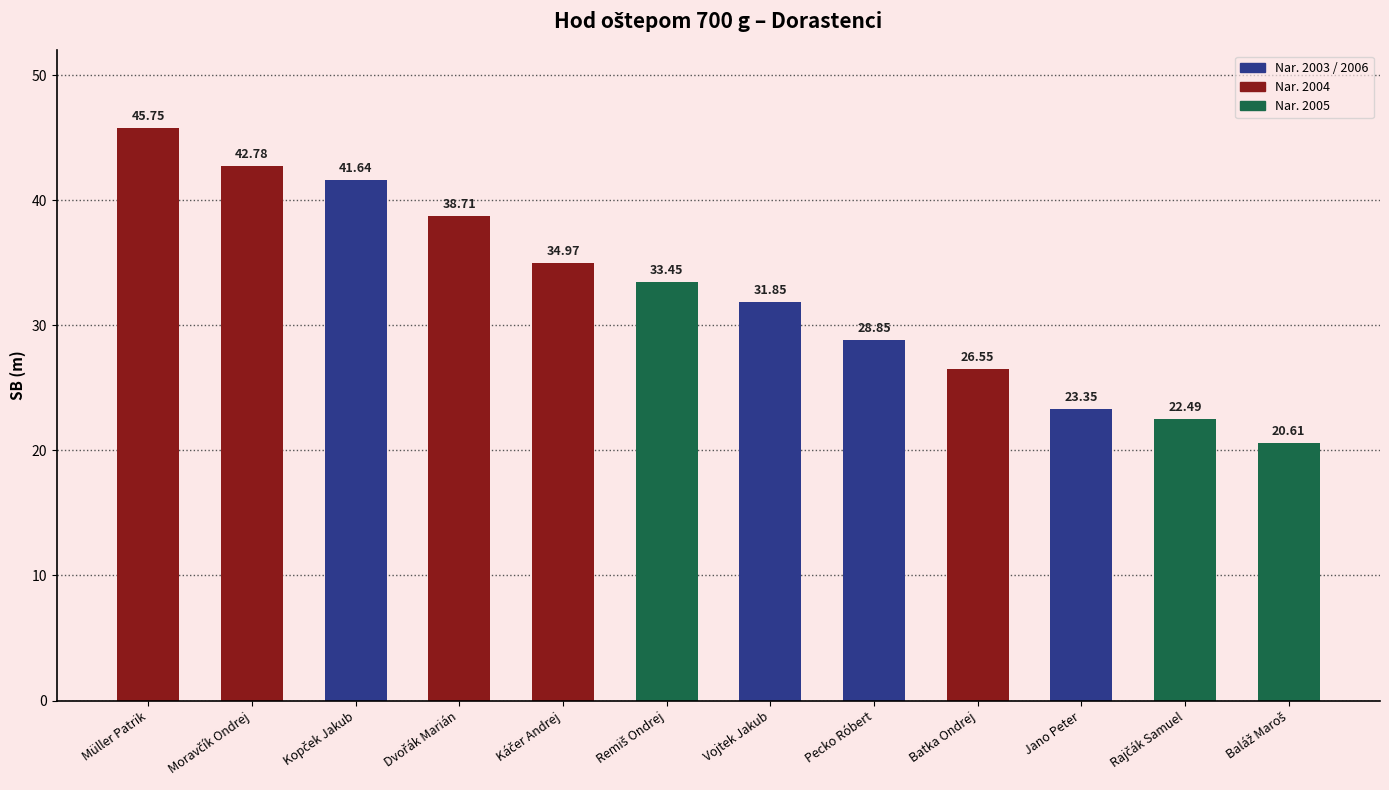

Where does the data first go above 33?

Müller Patrik